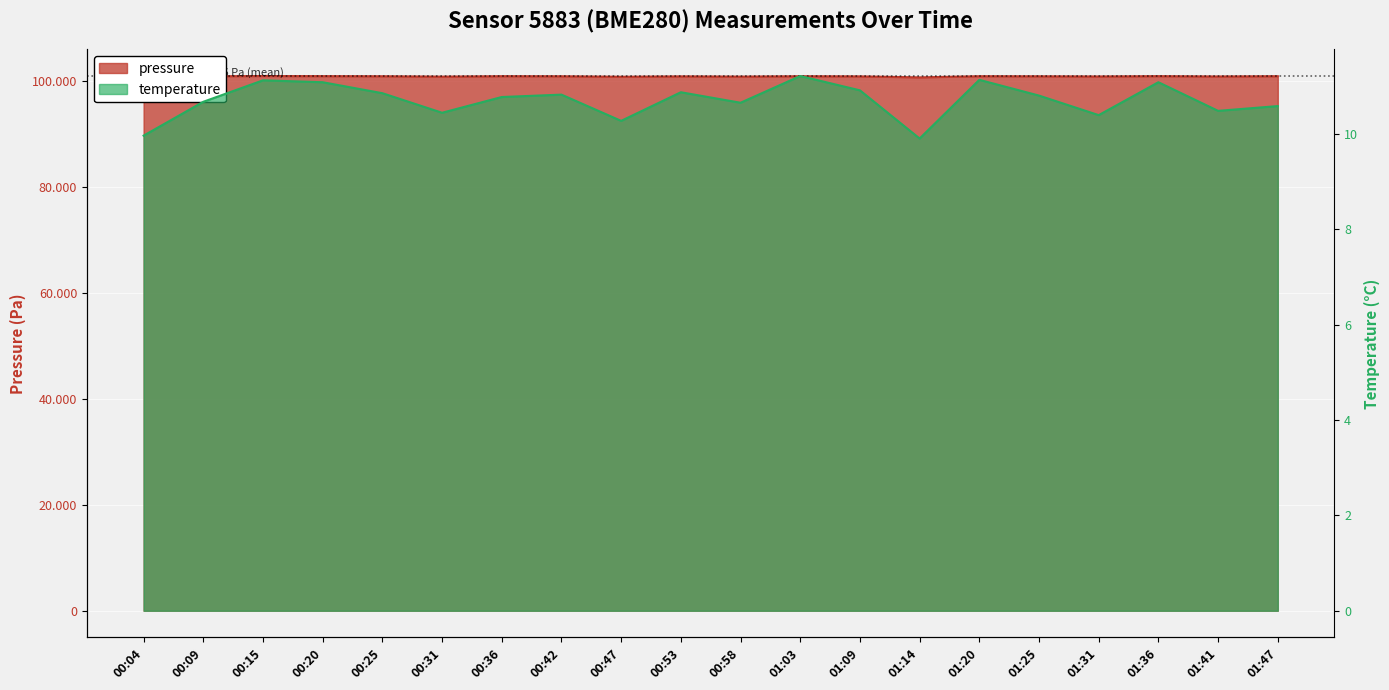

What is the greatest value displayed?

100996.5